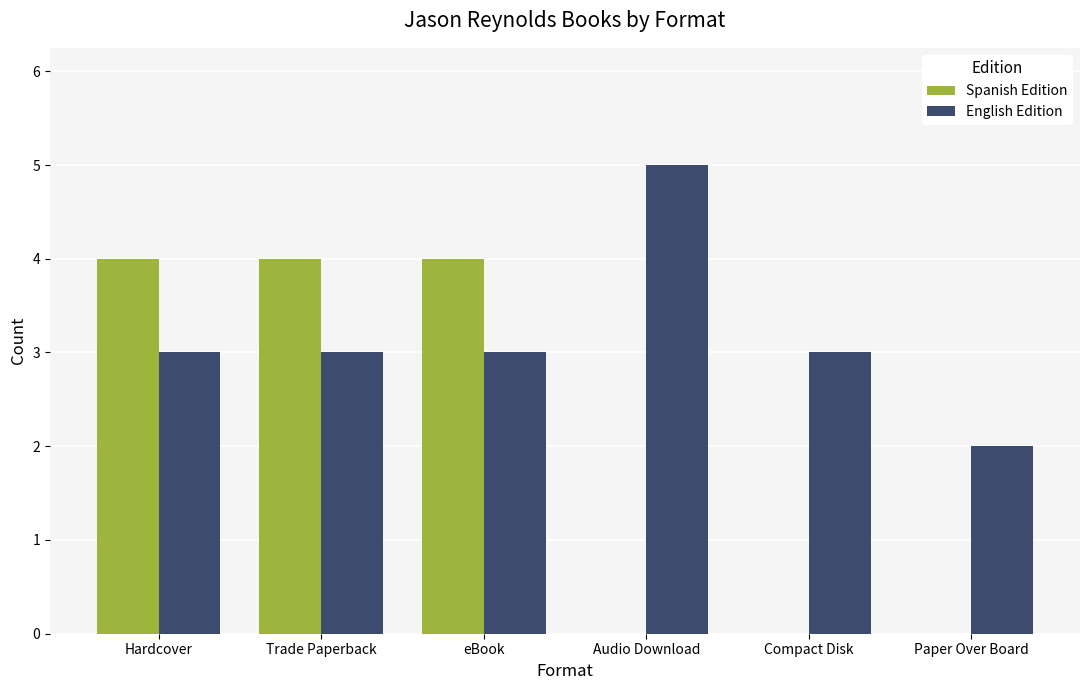

What value does the Spanish Edition series have at Hardcover?

4